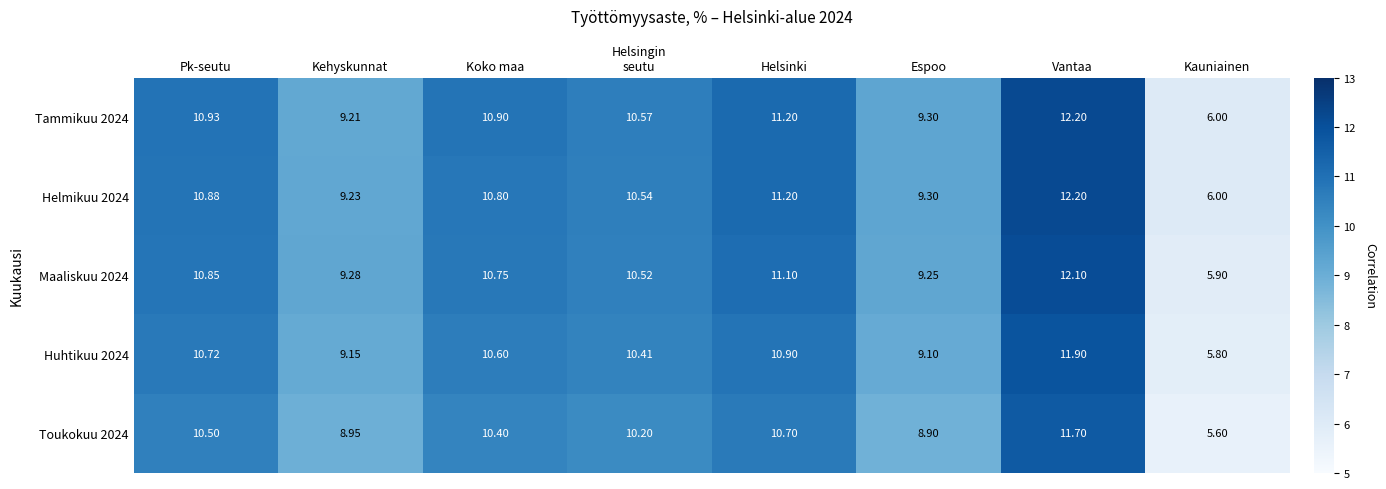

Count the number of categories in the chart.

8